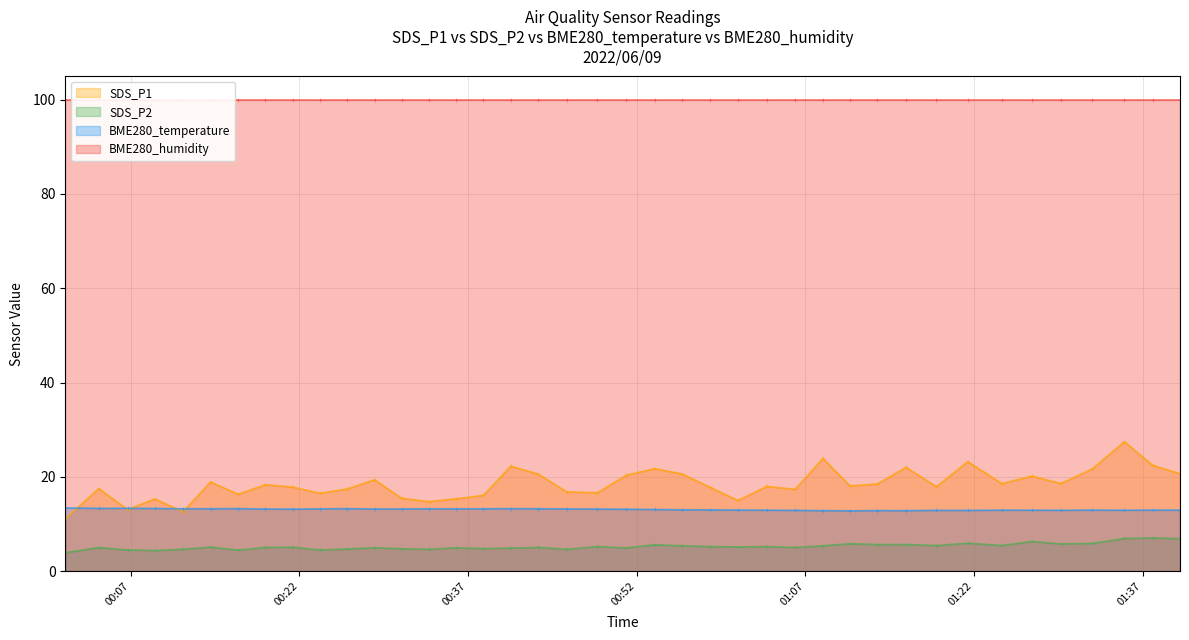

Is the value of BME280_temperature at 2022/06/09 01:08:34 greater than the value of SDS_P1 at 2022/06/09 00:45:47?

No